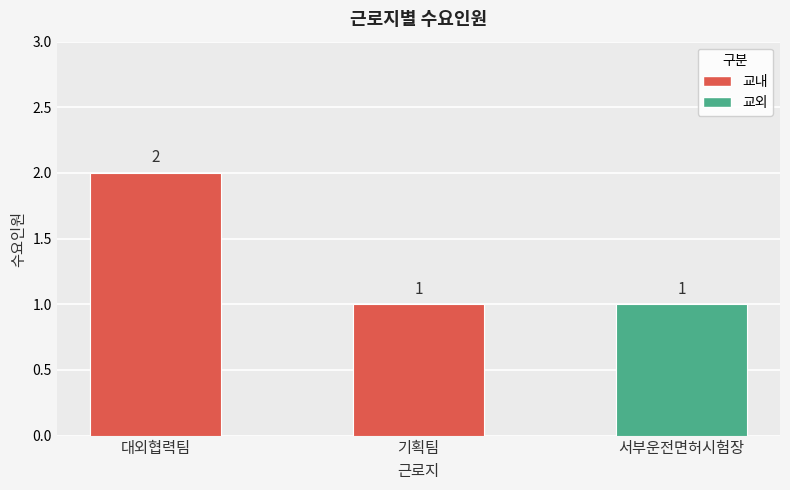

What is the sum of the values at 대외협력팀 and 서부운전면허시험장?

3